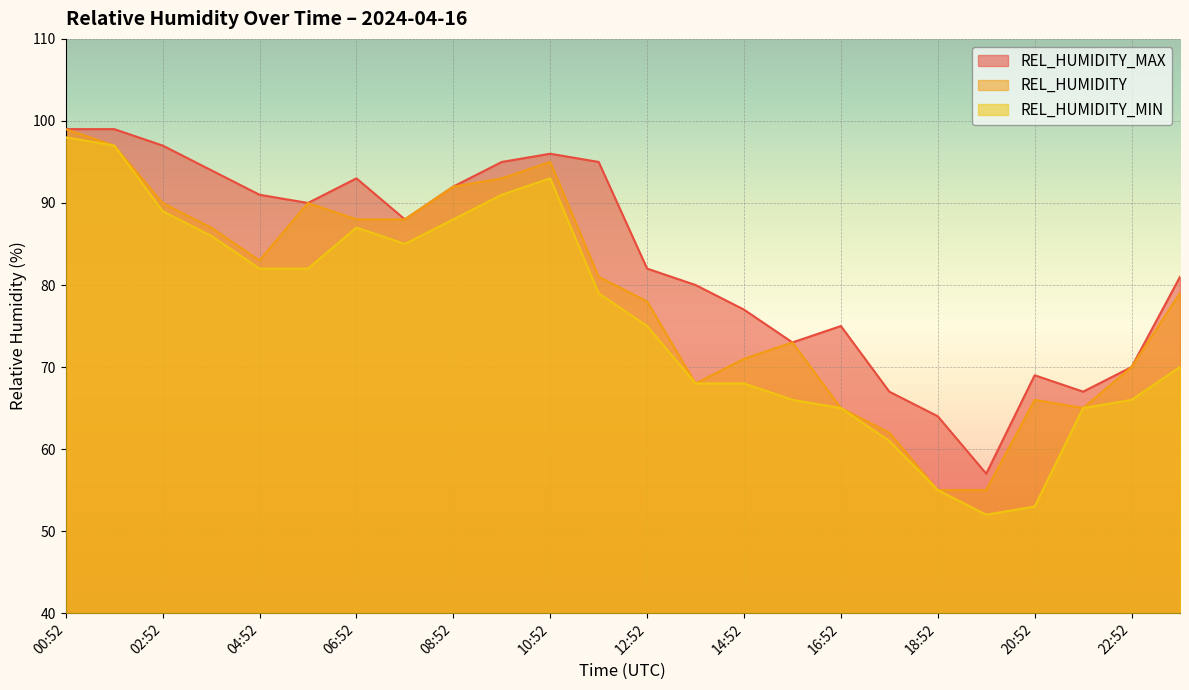

Between 08:52 and 15:52, which is larger?

08:52